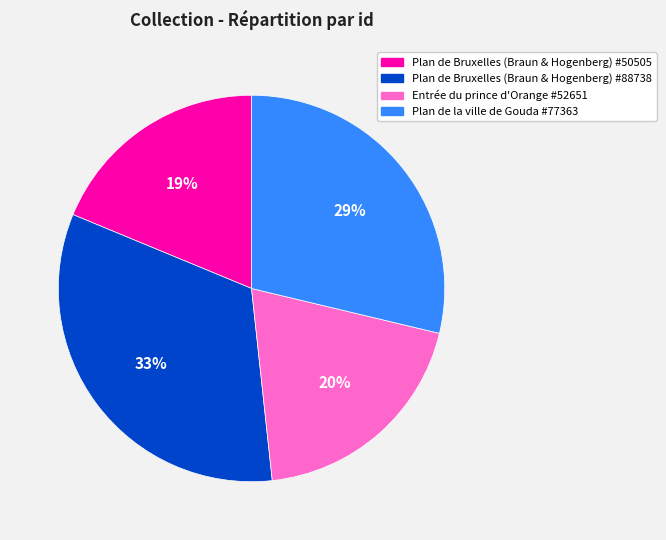

True or false: Plan de Bruxelles (Braun & Hogenberg) #88738 accounts for 18% of the total.

False